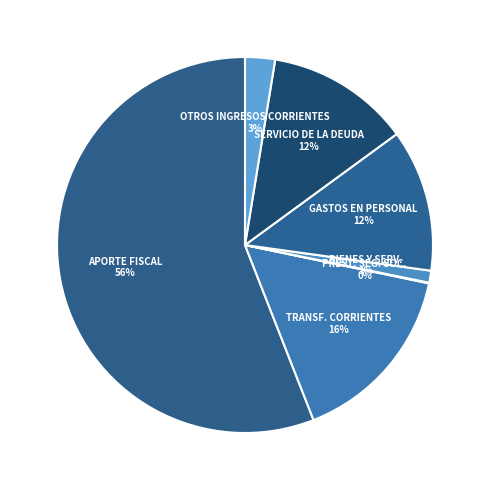

To the nearest percent, what is the difference between the largest and smallest slice percentages?

56%